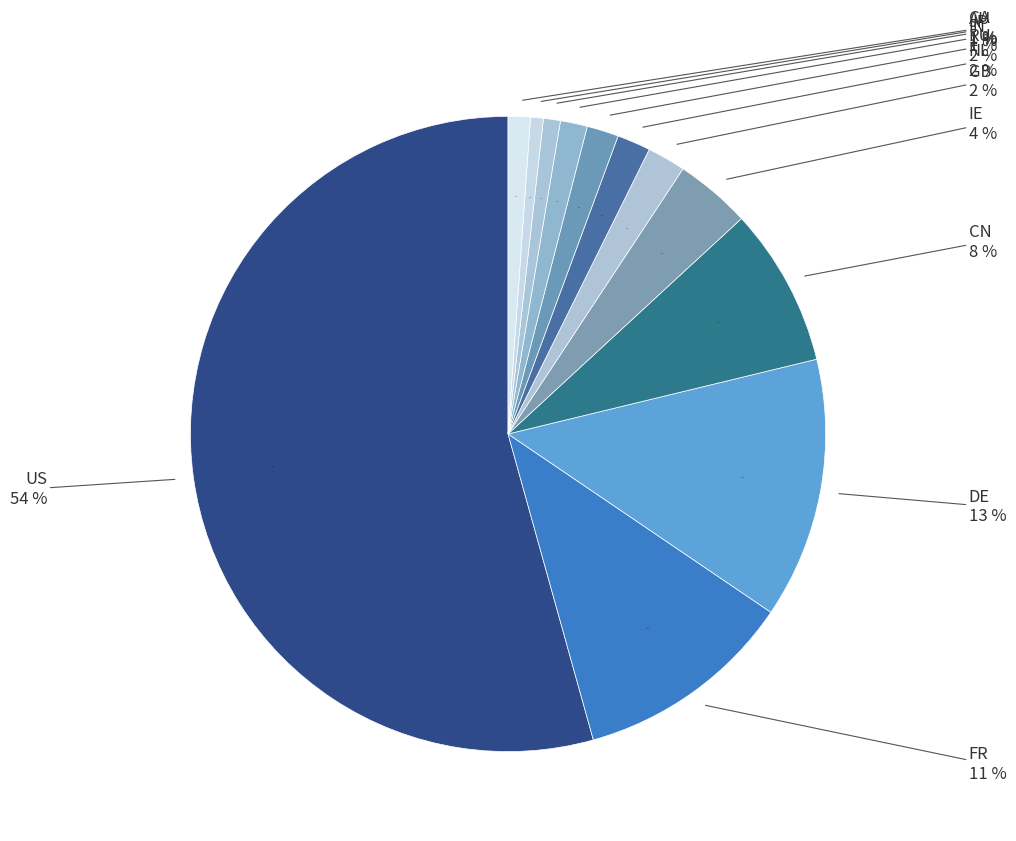

To the nearest percent, what is the combined percentage of JP and DE?

14%